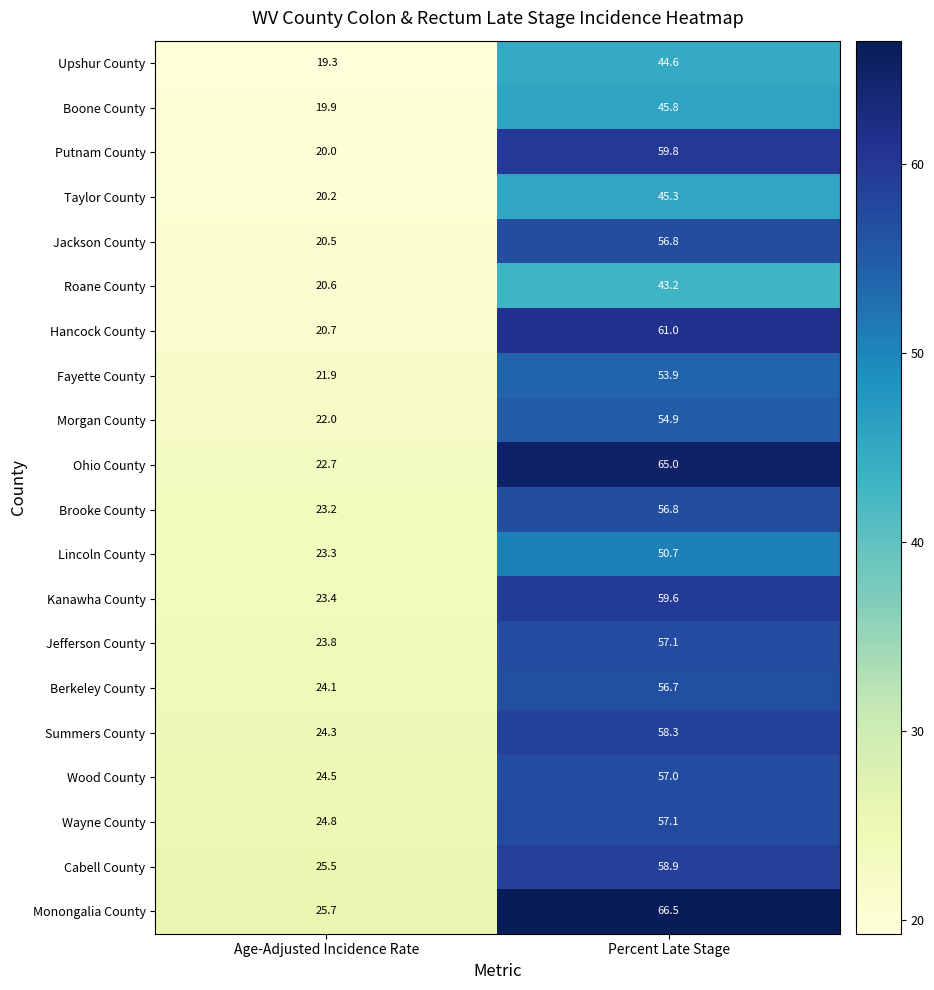

The value of Upshur County at Age-Adjusted Incidence Rate is 33.5. True or false?

False